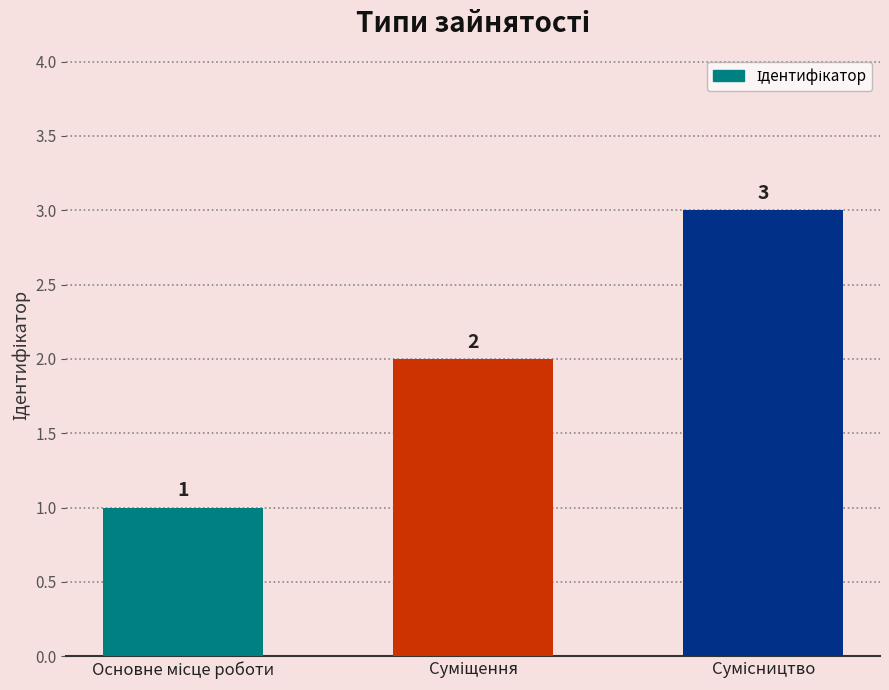

What is the greatest value displayed?

3